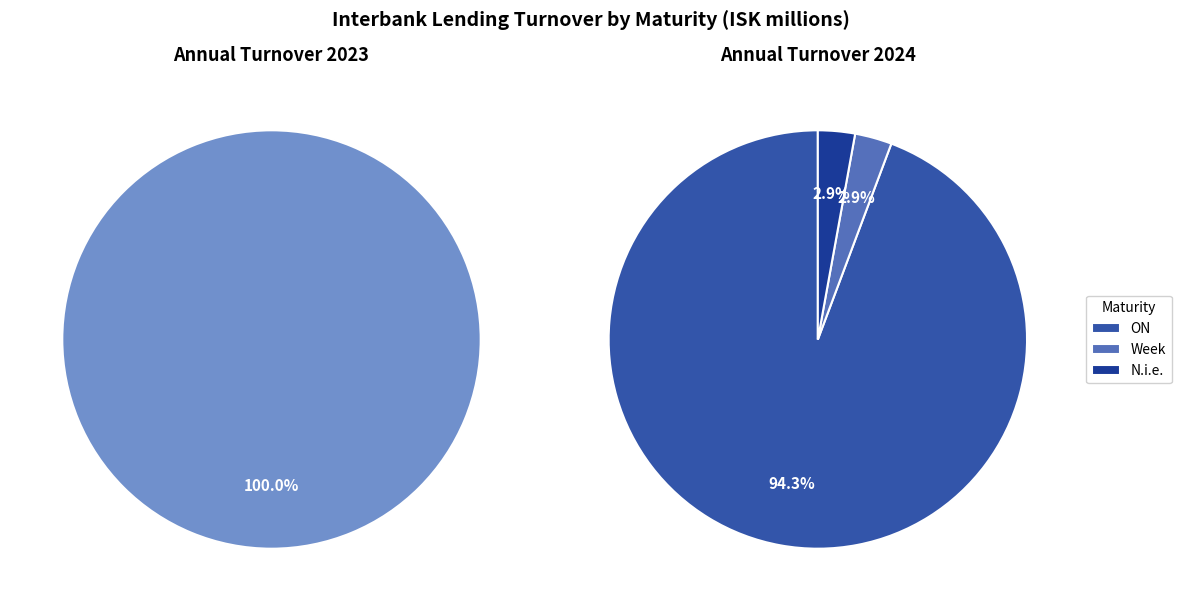

Which category accounts for the majority?

ON